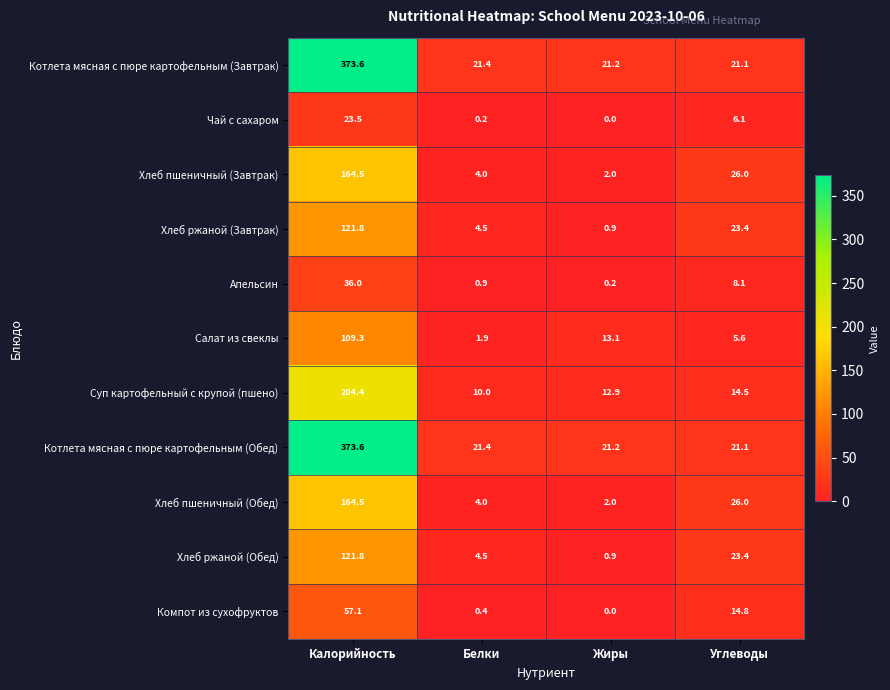

Rank the categories by Компот из сухофруктов value from highest to lowest.

Калорийность, Углеводы, Белки, Жиры